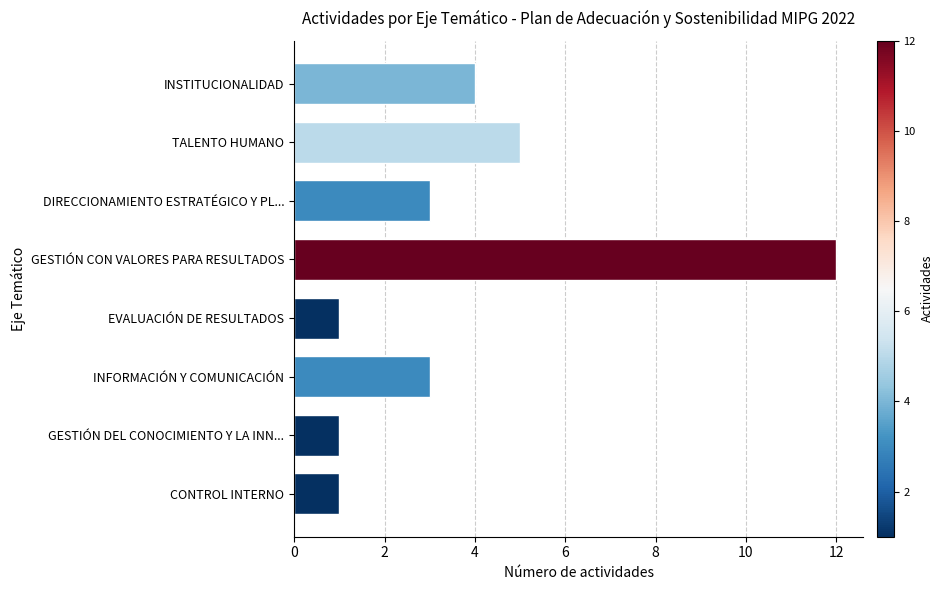

Reading top to bottom, what are all the values shown in this chart?

4	5	3	12	1	3	1	1